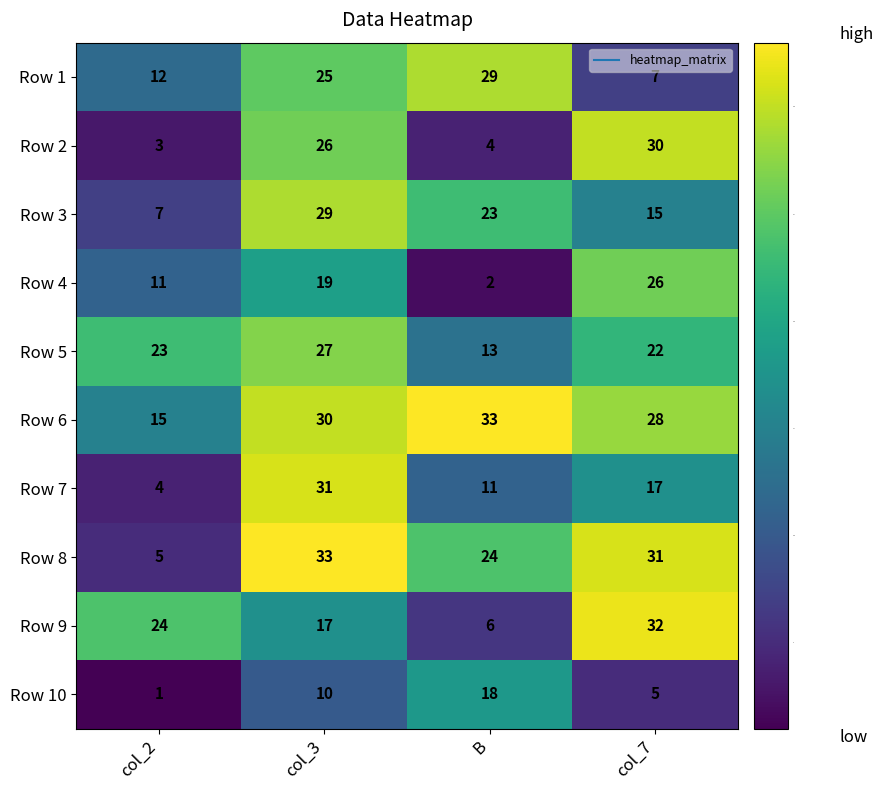

Rank the series at B from lowest to highest value.

Row 4, Row 2, Row 9, Row 7, Row 5, Row 10, Row 3, Row 8, Row 1, Row 6